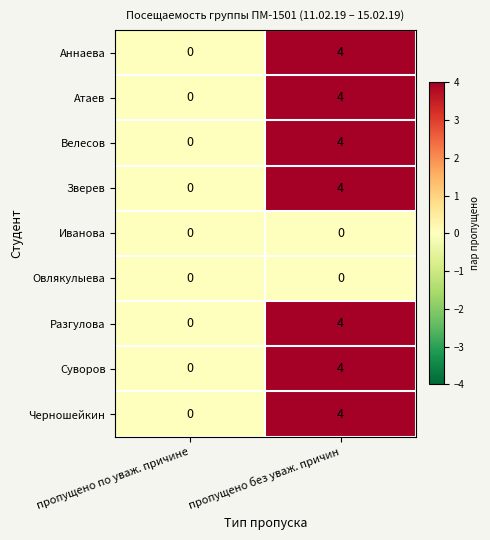

List the labels in order of Велесов value, largest first.

пропущено без уваж. причин, пропущено по уваж. причине